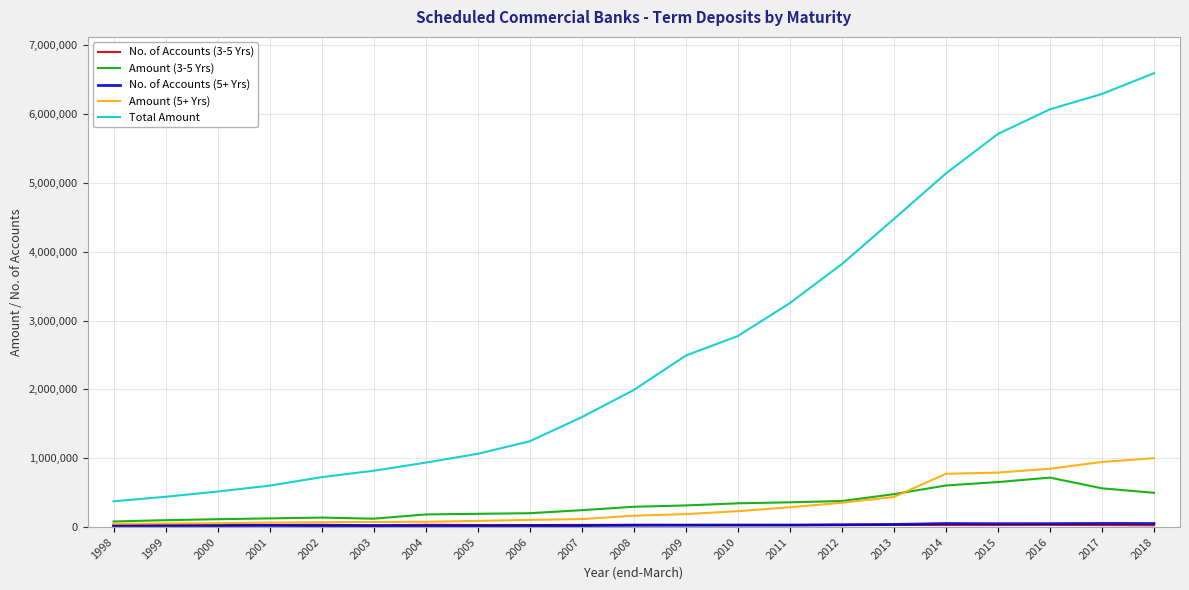

What is the greatest value displayed?

6593754